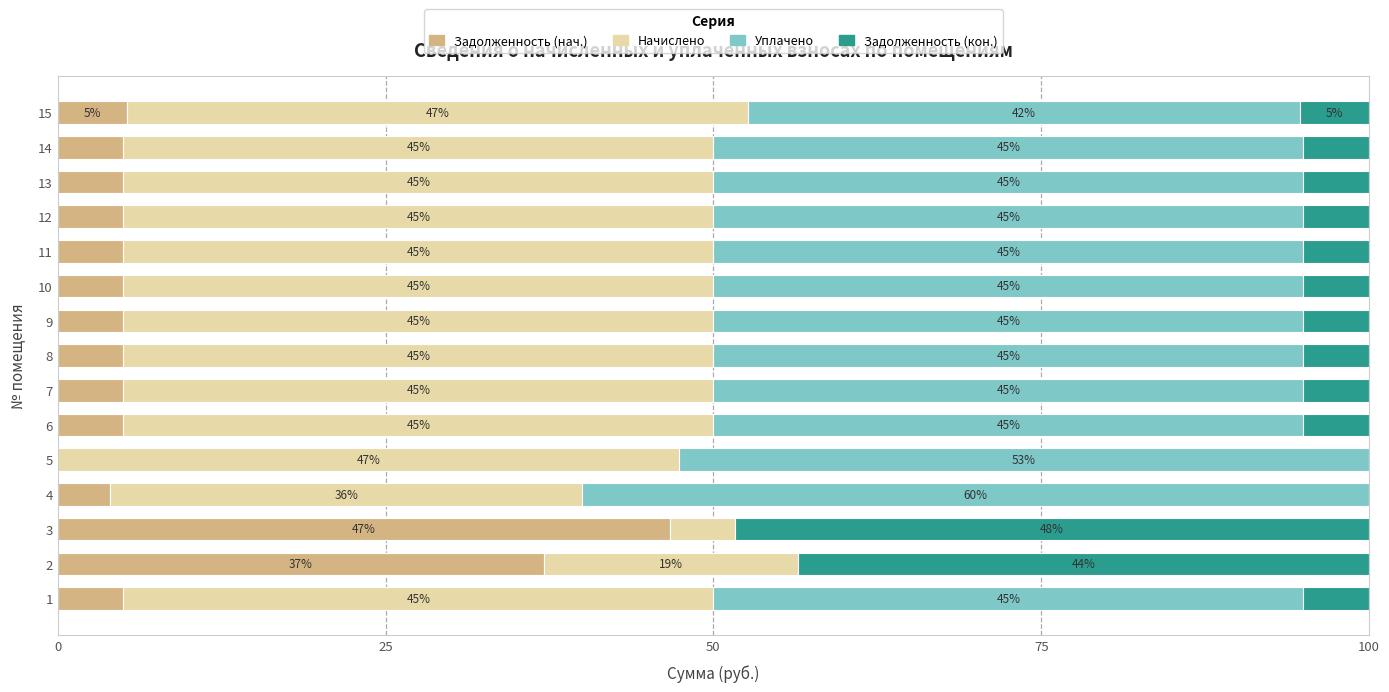

Which category has the highest value in the Задолженность (нач.) series?

3